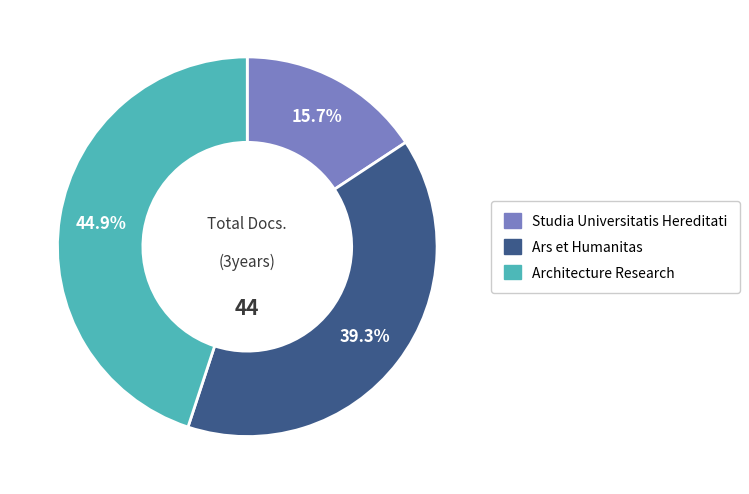

The Ars et Humanitas slice represents 39% of the pie. True or false?

True